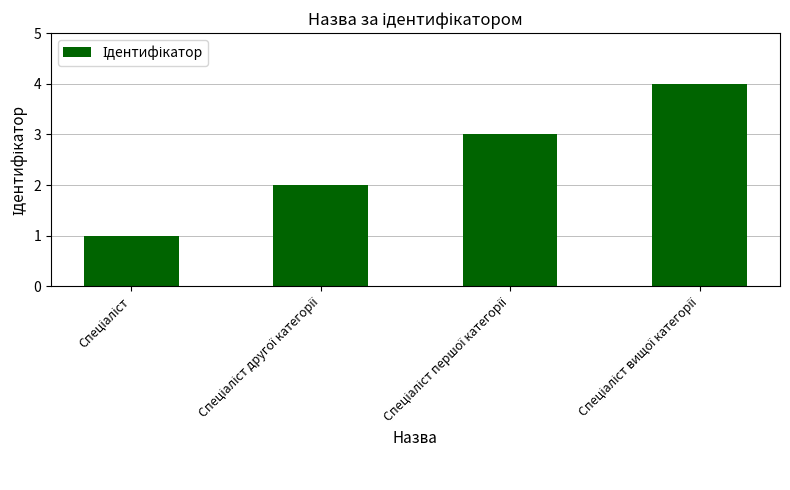

What is the greatest value displayed?

4